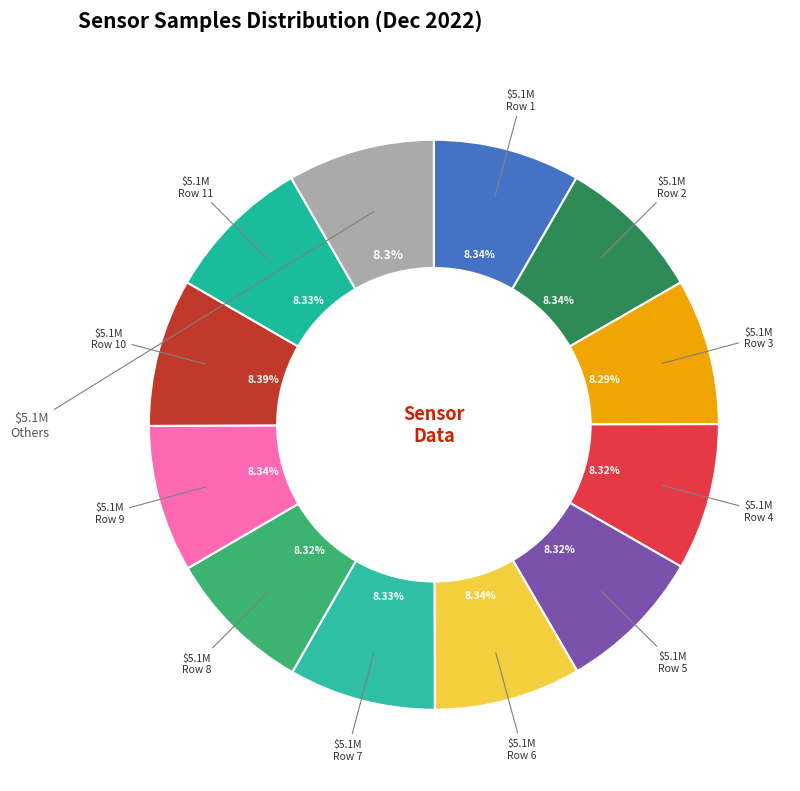

How many segments does this pie chart have?

12